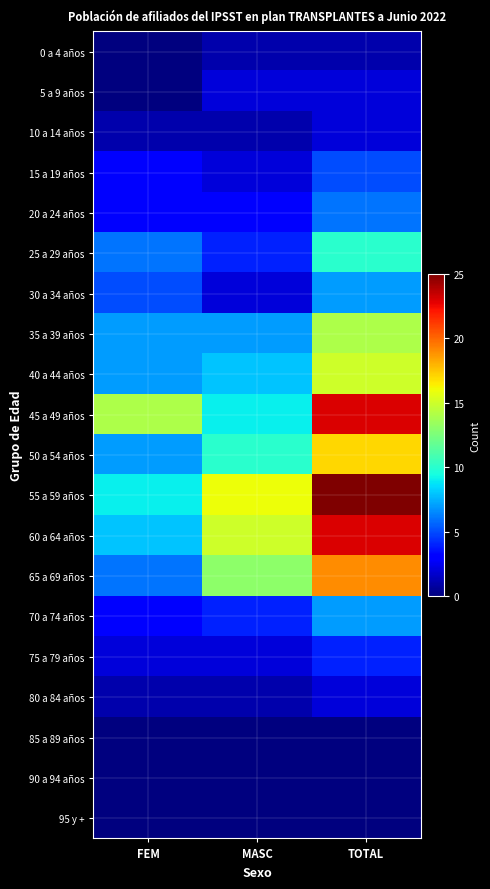

How many distinct data groups are displayed?

20